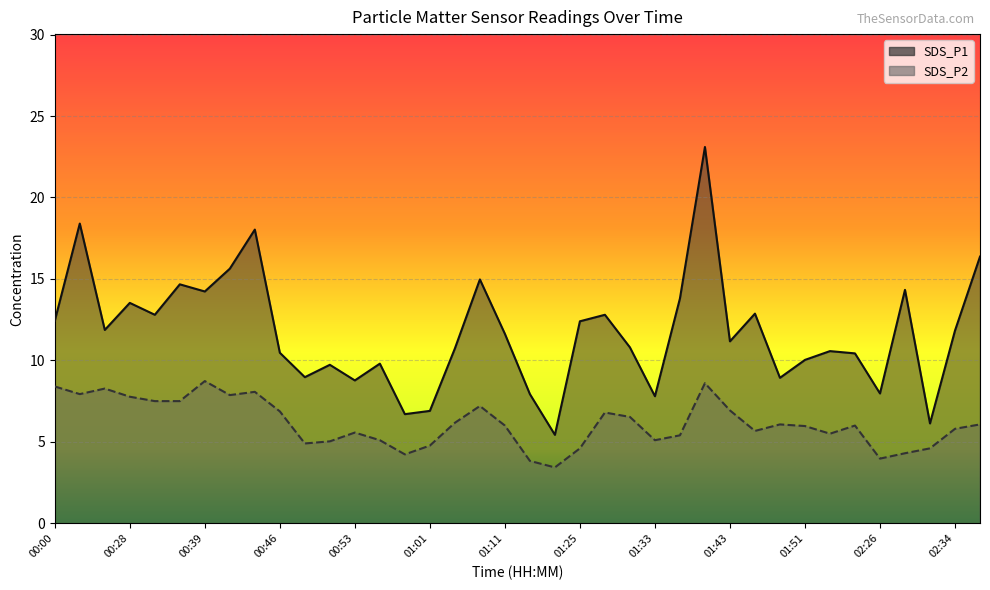

Reading right to left, transcribe all the data shown in this chart.

SDS_P1: 16.4	11.8	6.1	14.3	8.0	10.4	10.6	10.0	8.9	12.9	11.2	23.1	13.8	7.8	10.8	12.8	12.4	5.4	7.9	11.6	15.0	10.7	6.9	6.7	9.8	8.8	9.7	9.0	10.5	18.0	15.6	14.2	14.7	12.8	13.5	11.9	18.4	12.4
SDS_P2: 6.1	5.8	4.6	4.3	4.0	6.0	5.5	6.0	6.1	5.7	6.9	8.6	5.4	5.1	6.5	6.8	4.6	3.4	3.8	6.0	7.2	6.2	4.8	4.2	5.1	5.6	5.0	4.9	6.9	8.1	7.9	8.7	7.5	7.5	7.8	8.3	7.9	8.4